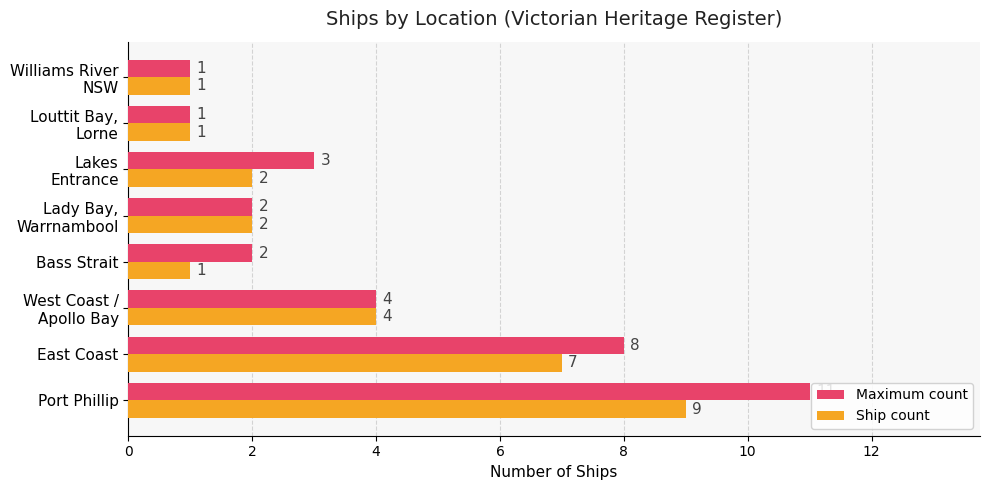

Which series has the widest spread of values?

Maximum count